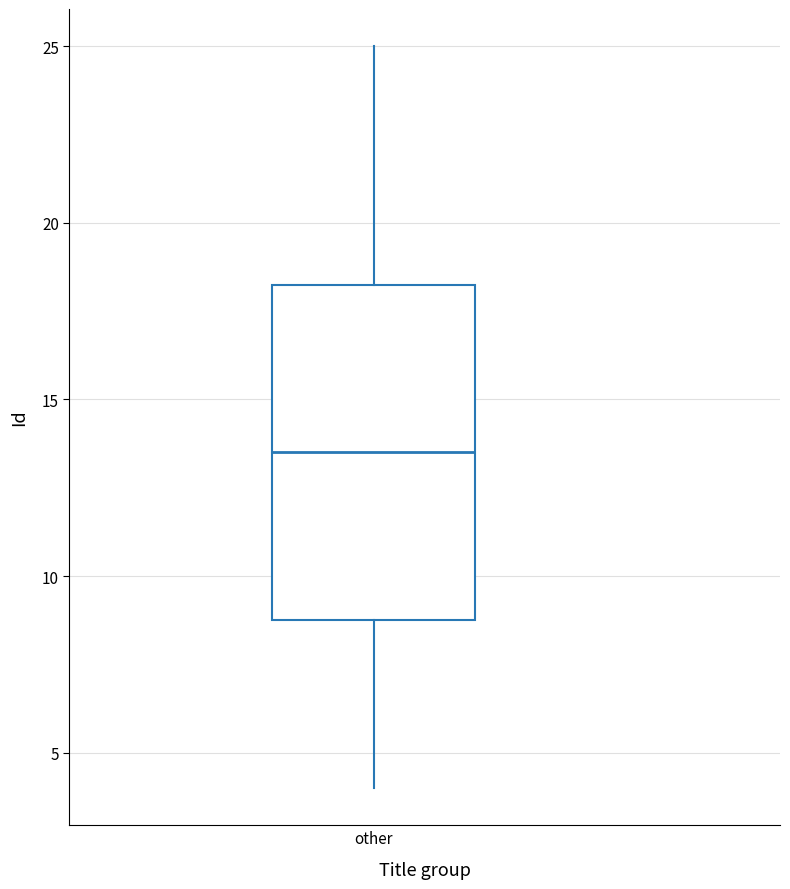

Transcribe this box plot: give where the median line is, the range the box spans, and where the two whiskers end, as read against the y-axis. The values are not printed on the chart, so give them approximately, as read against the axis.

median 13.5, box 9.0 to 18.5, whiskers 4.0 to 25.0